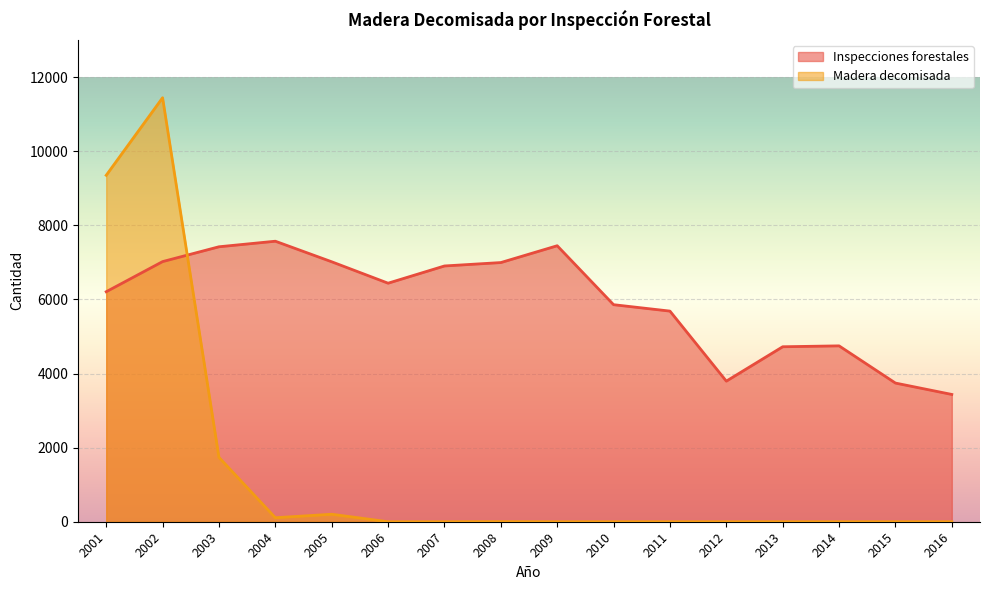

What is the total value across all series at 2008?

6997